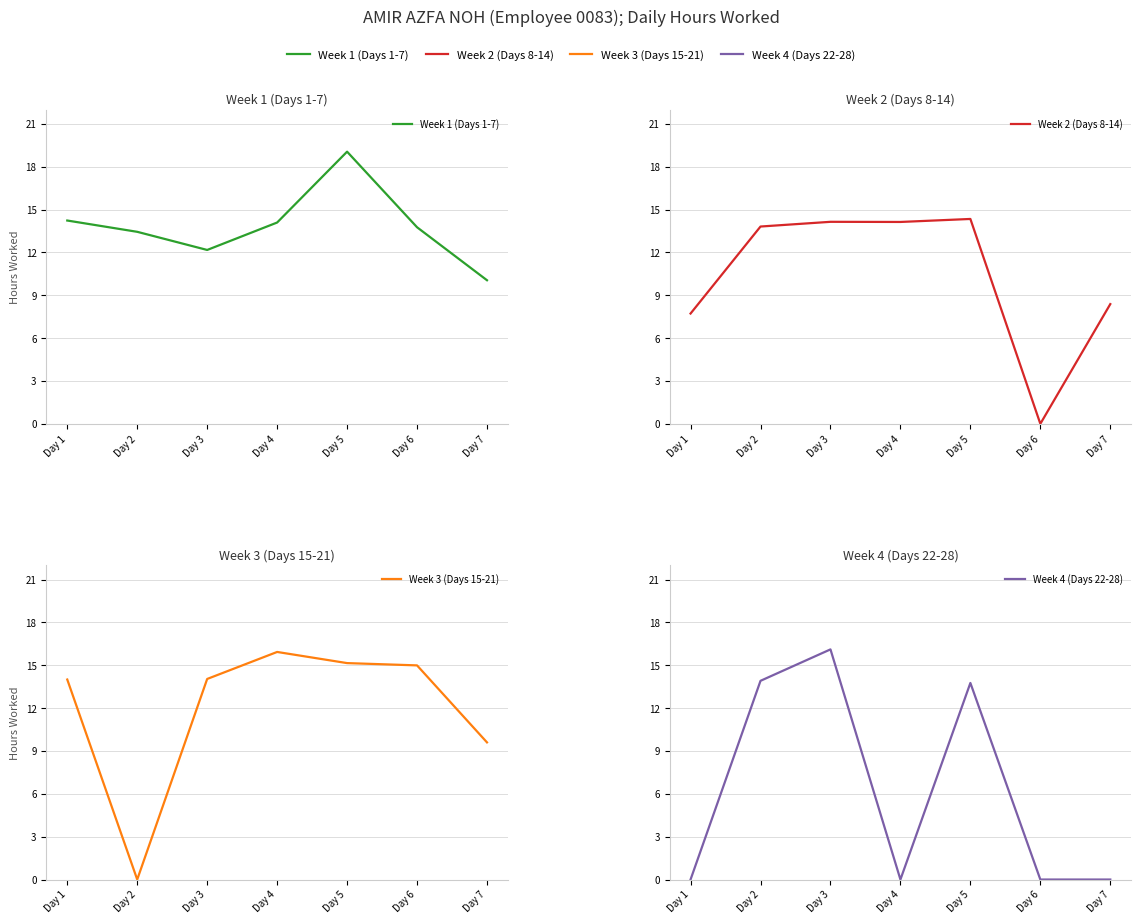

At how many categories does at least one series exceed 6?

7